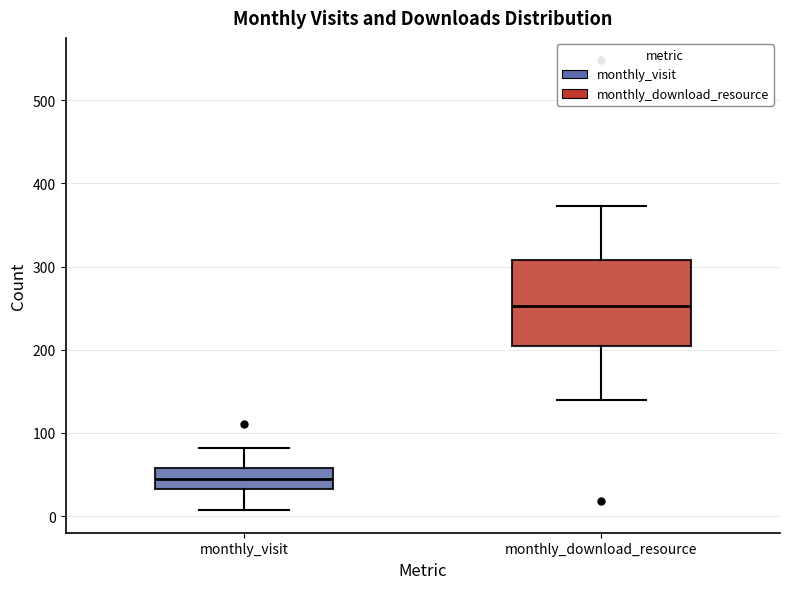

Reading left to right, transcribe this box plot: for each box, give where its median line is, the range the box spans, and where its two whiskers end, as read against the y-axis. The values are not printed on the chart, so give them approximately, as read against the axis.

monthly_visit: median 50, box 30 to 60, whiskers 10 to 80
monthly_download_resource: median 250, box 200 to 310, whiskers 140 to 370